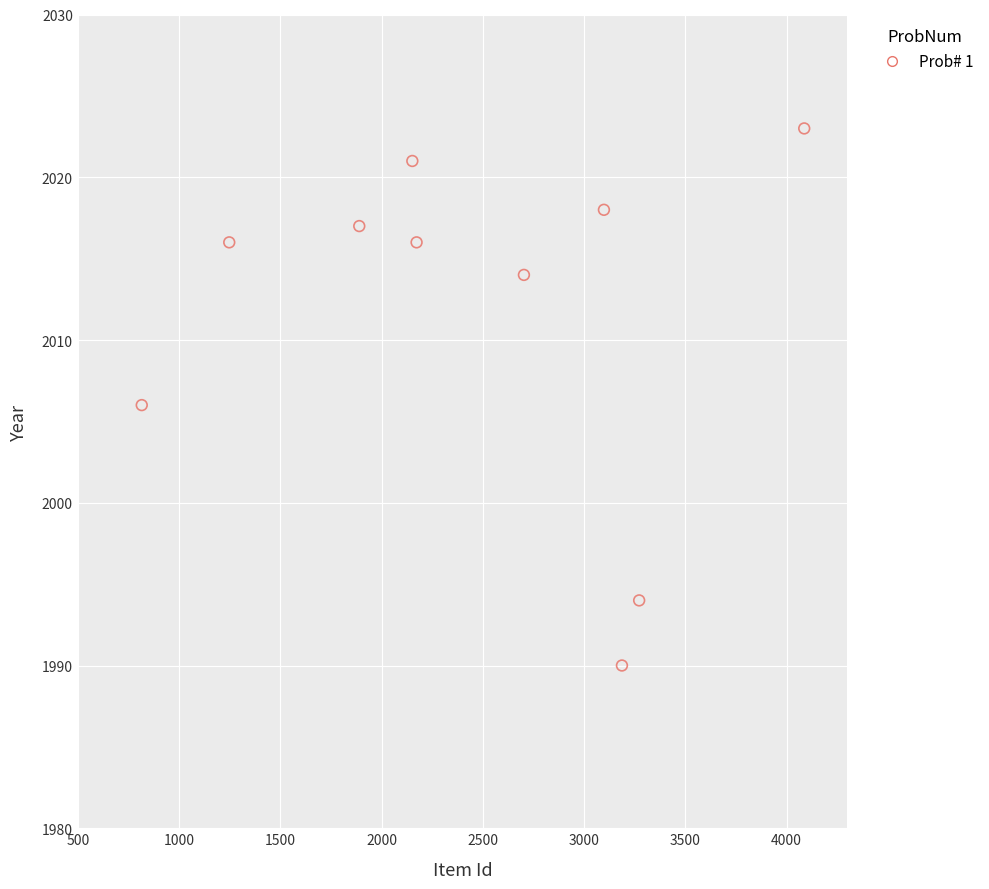

What is the average Y value?

2012